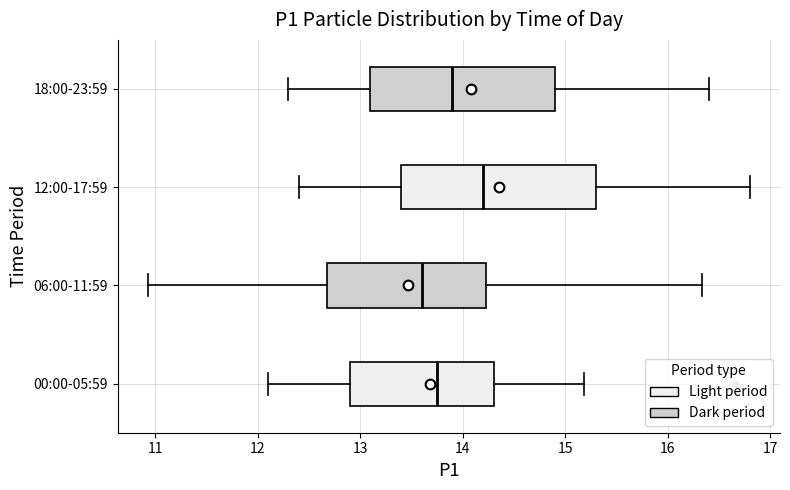

Reading bottom to top, transcribe this box plot: for each box, give where its median line is, the range the box spans, and where its two whiskers end, as read against the x-axis. The values are not printed on the chart, so give them approximately, as read against the axis.

00:00-05:59: median 13.8, box 12.9 to 14.3, whiskers 12.1 to 15.2
06:00-11:59: median 13.6, box 12.7 to 14.2, whiskers 10.9 to 16.3
12:00-17:59: median 14.2, box 13.4 to 15.3, whiskers 12.4 to 16.8
18:00-23:59: median 13.9, box 13.1 to 14.9, whiskers 12.3 to 16.4